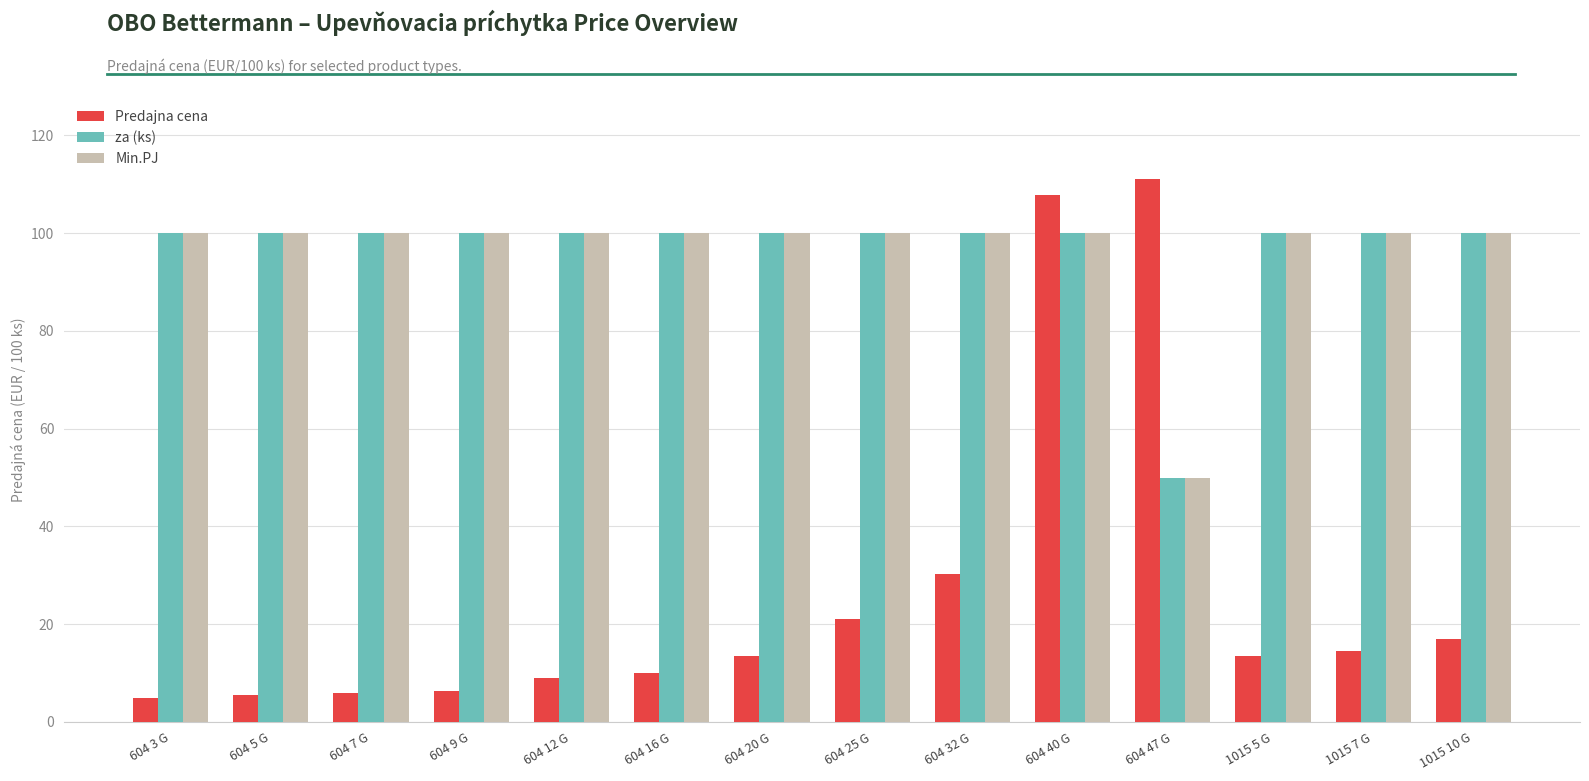

What are all the series names shown in the legend?

Predajna cena, za (ks), Min.PJ